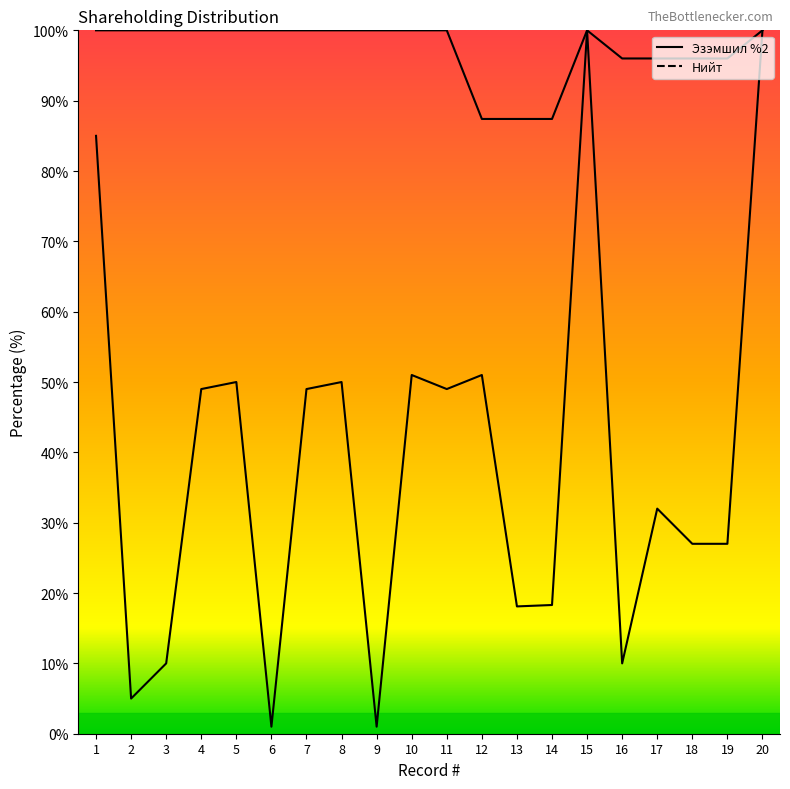

At which category does Эзэмшил %2 reach its first local peak?

5